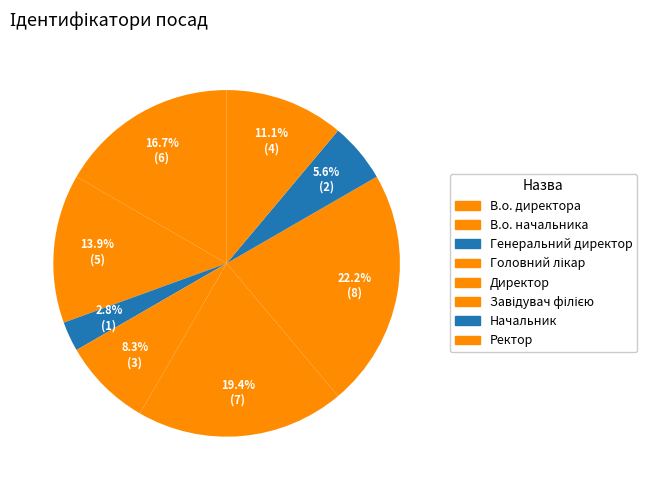

To the nearest percent, what portion does Головний лікар represent?

8%